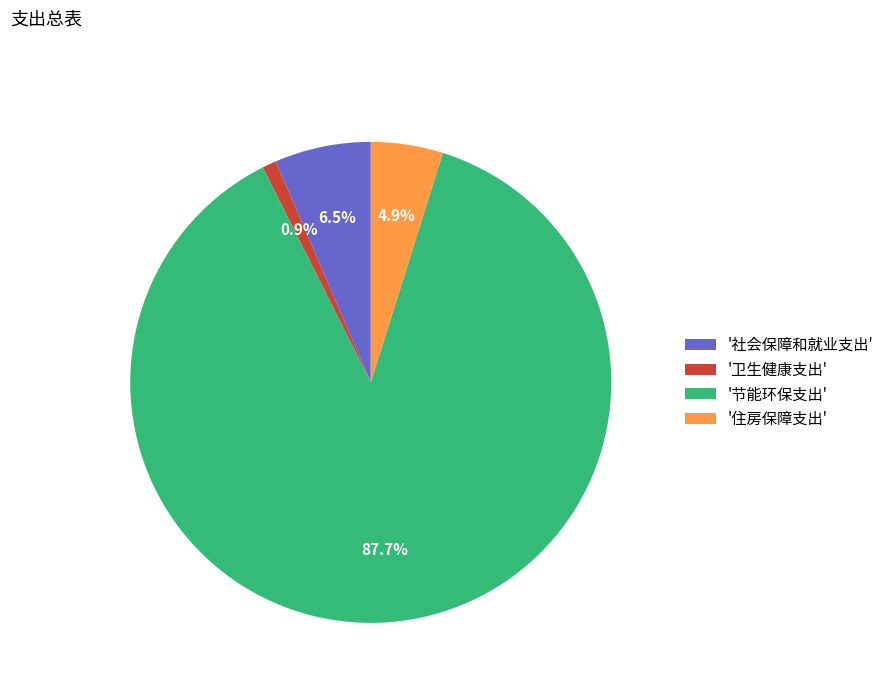

Combined, do '卫生健康支出' and '住房保障支出' account for over 50%?

No